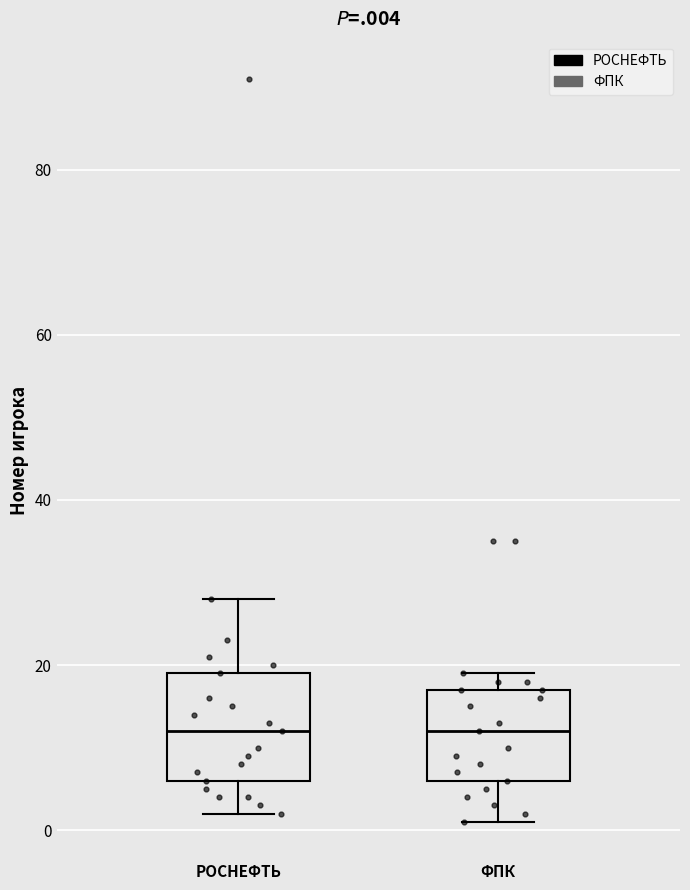

Where does the lower whisker of the box for ФПК end on the y-axis? The values are not printed on the chart, so give them approximately, as read against the axis.

2